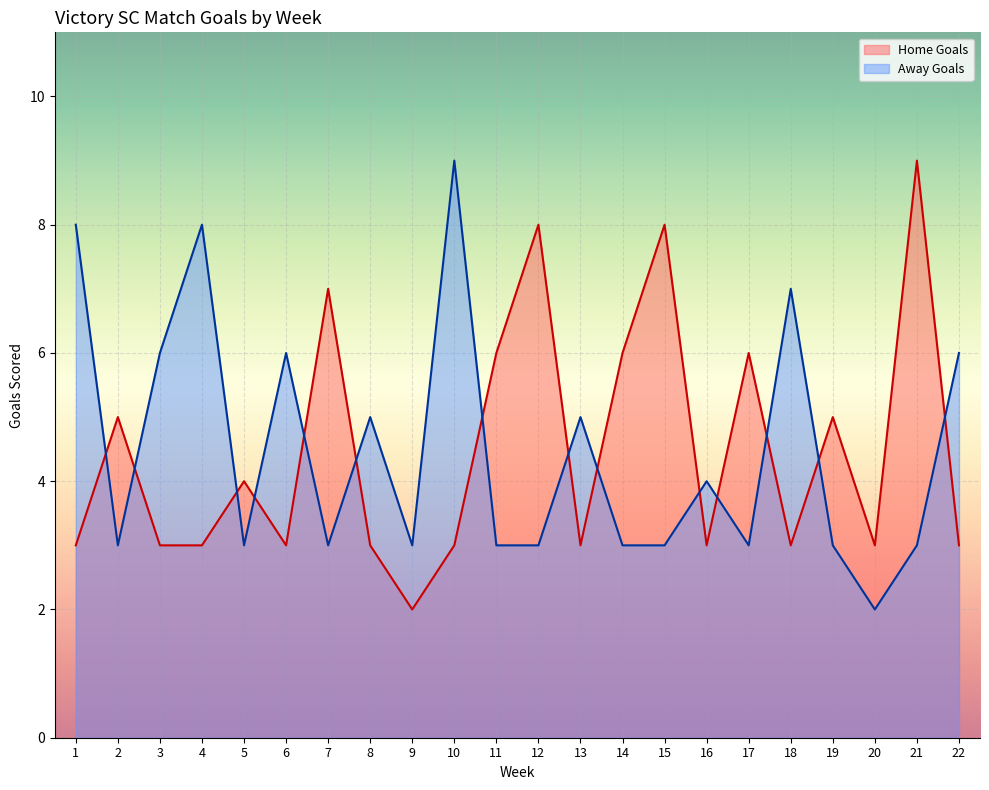

At which category does Home Goals reach its first local peak?

2